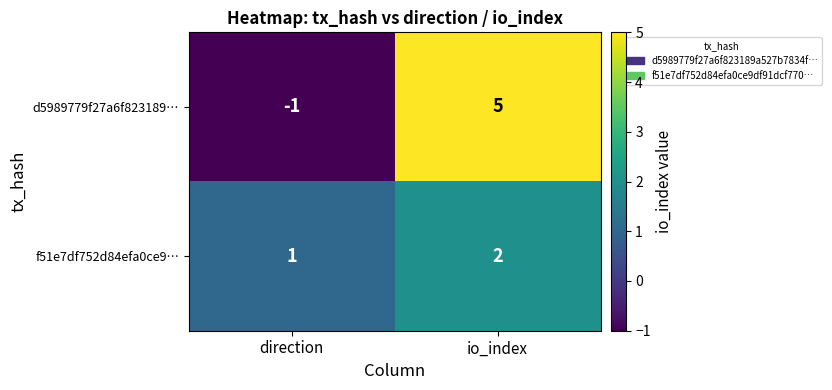

Rank the series by their average value, from lowest to highest.

f51e7df752d84efa0ce9…, d5989779f27a6f823189…